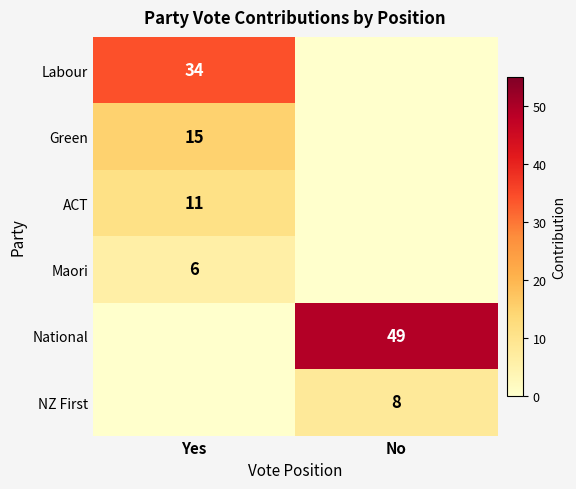

What is the greatest value displayed?

49